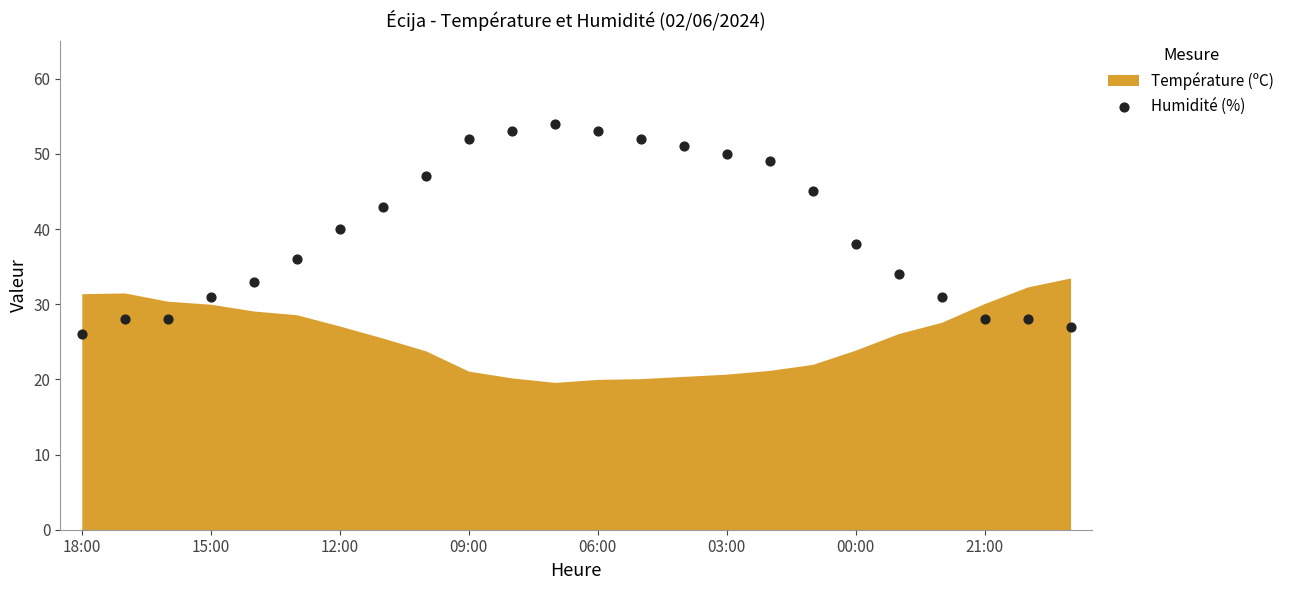

What is the range of Y values (max minus min)?

28